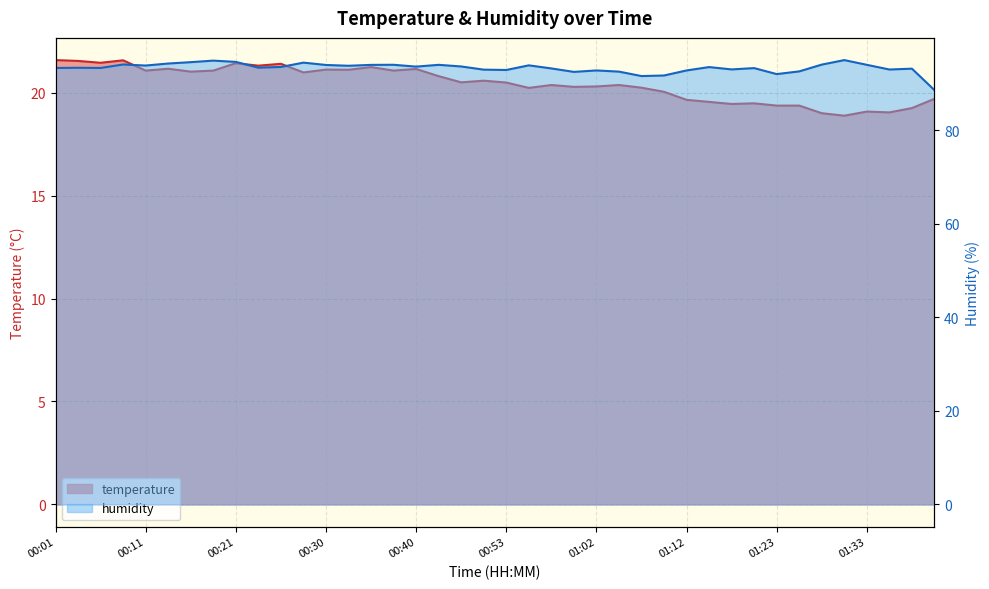

Which series has the largest total across all categories?

humidity